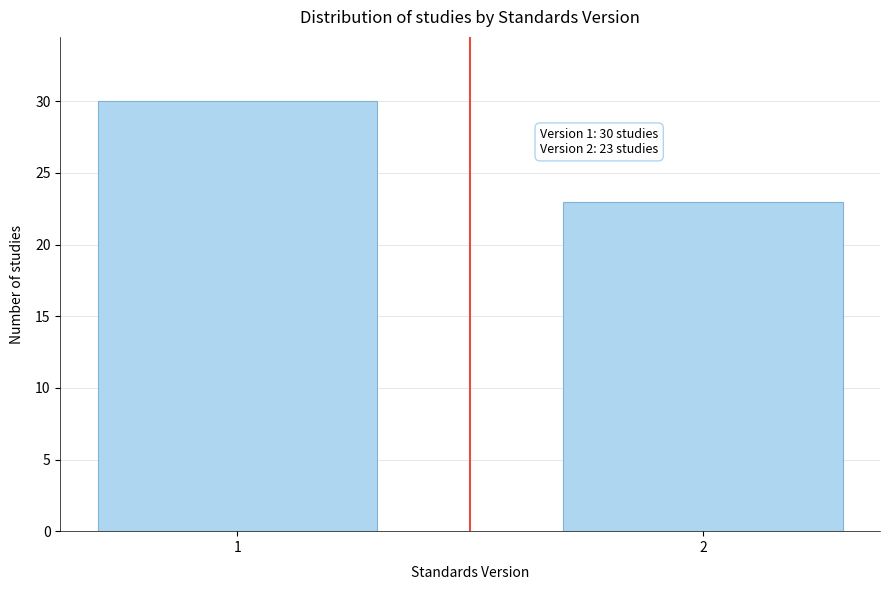

Reading left to right, what are all the values shown in this chart?

30	23